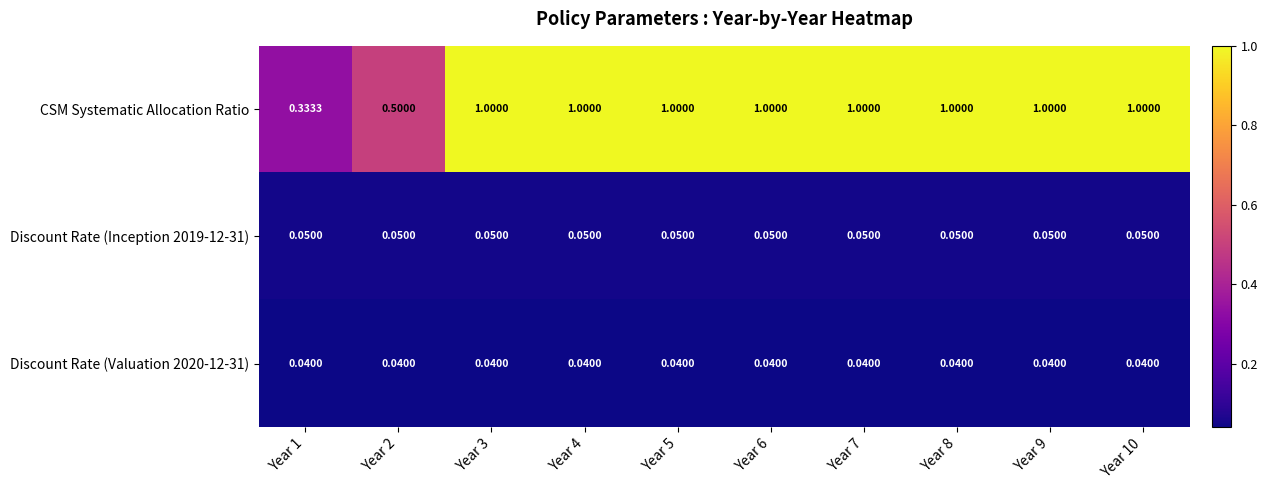

Is the value of Discount Rate (Valuation 2020-12-31) at Year 2 greater than the value of CSM Systematic Allocation Ratio at Year 9?

No